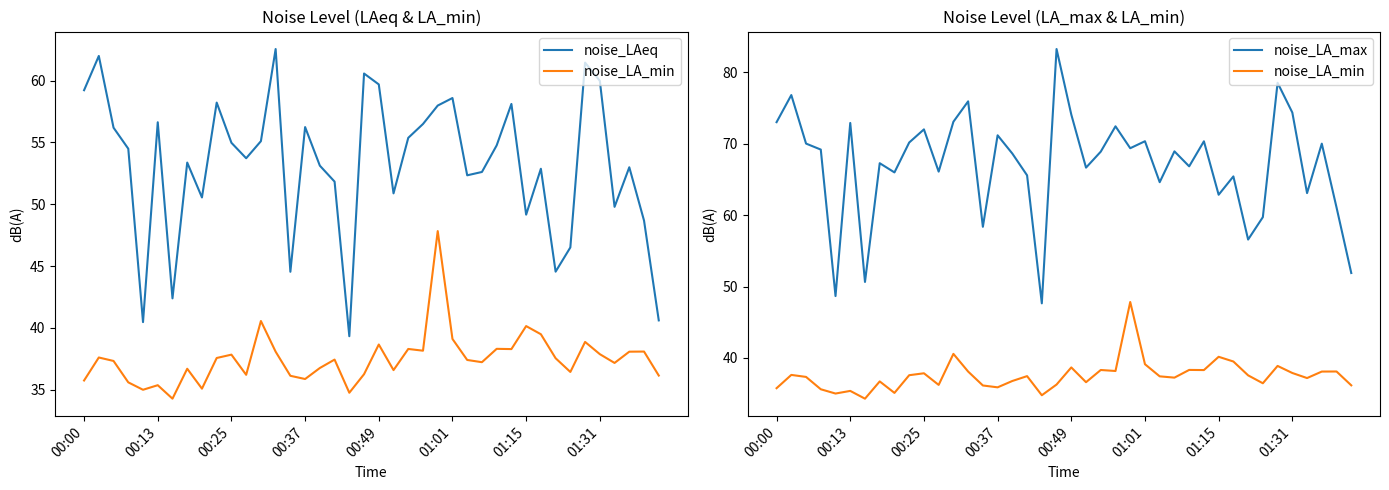

What are all the series names shown in the legend?

noise_LAeq, noise_LA_min, noise_LA_max